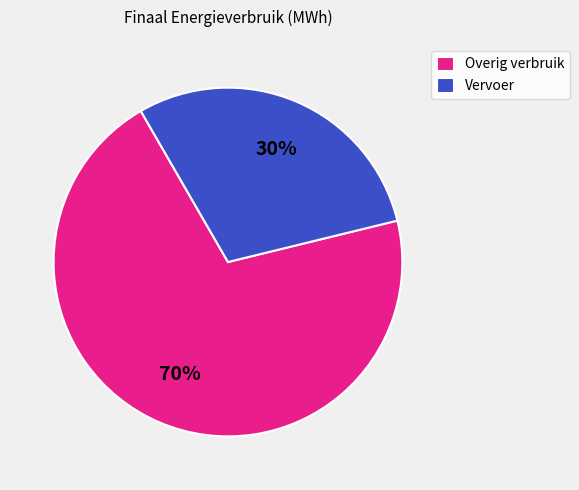

True or false: Overig verbruik accounts for 83% of the total.

False